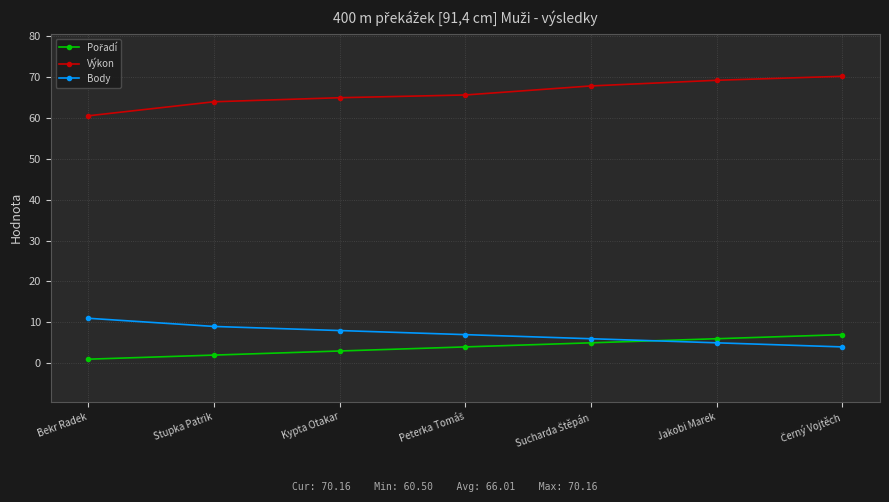

What is the minimum value for Body?

4.0